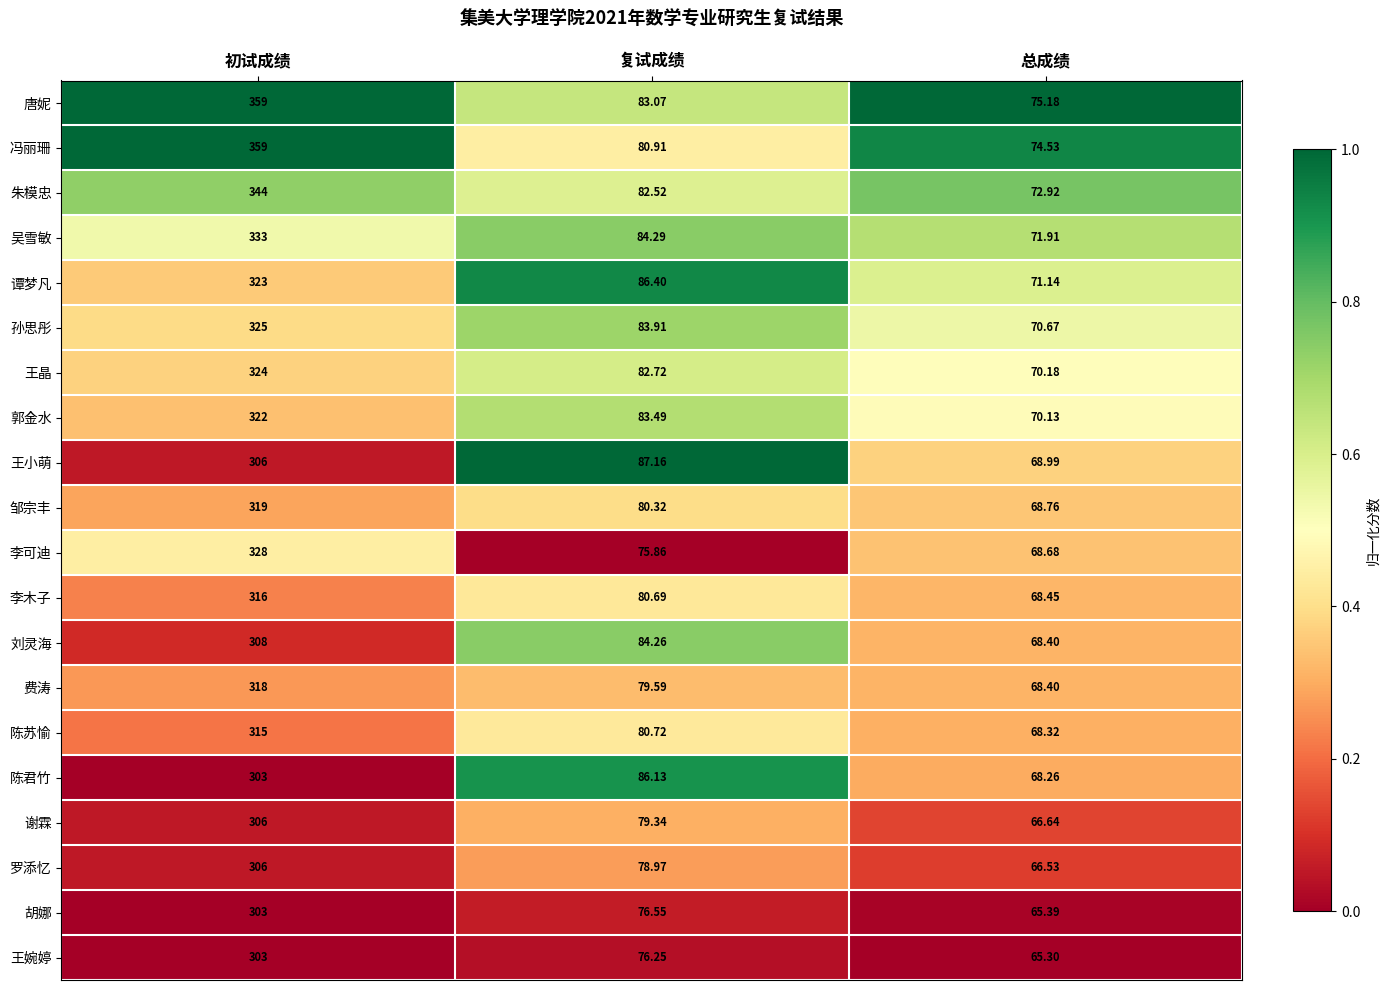

What is the greatest value displayed?

359.0